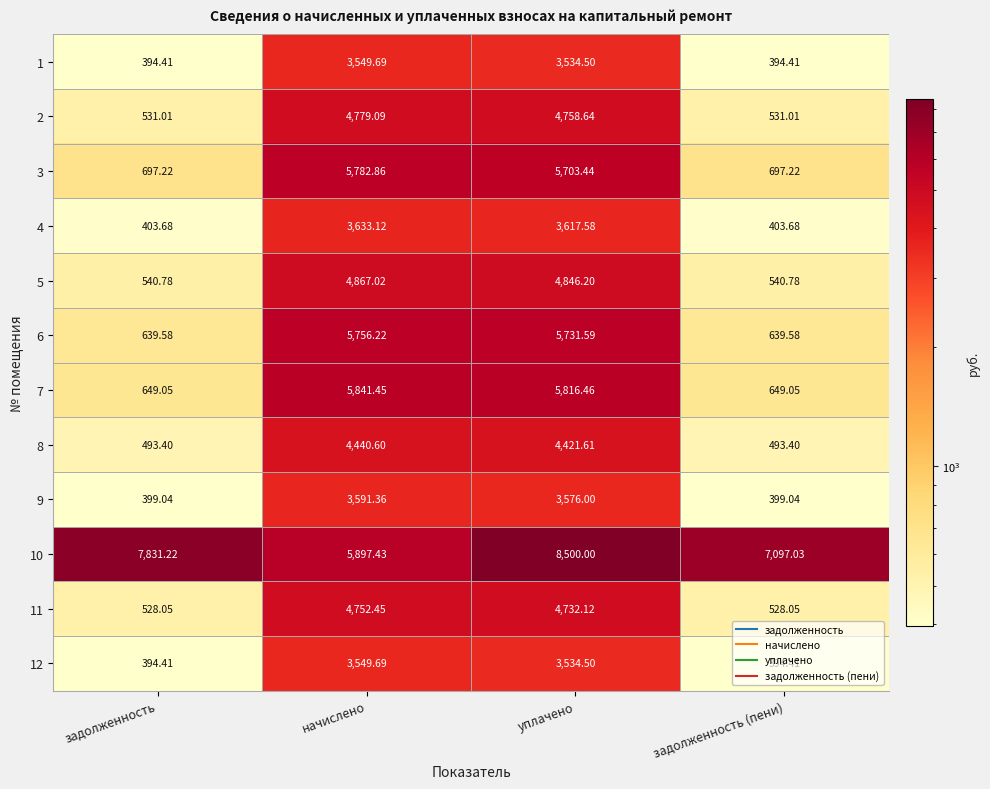

Where is 8 nearest to the value 2467?

уплачено